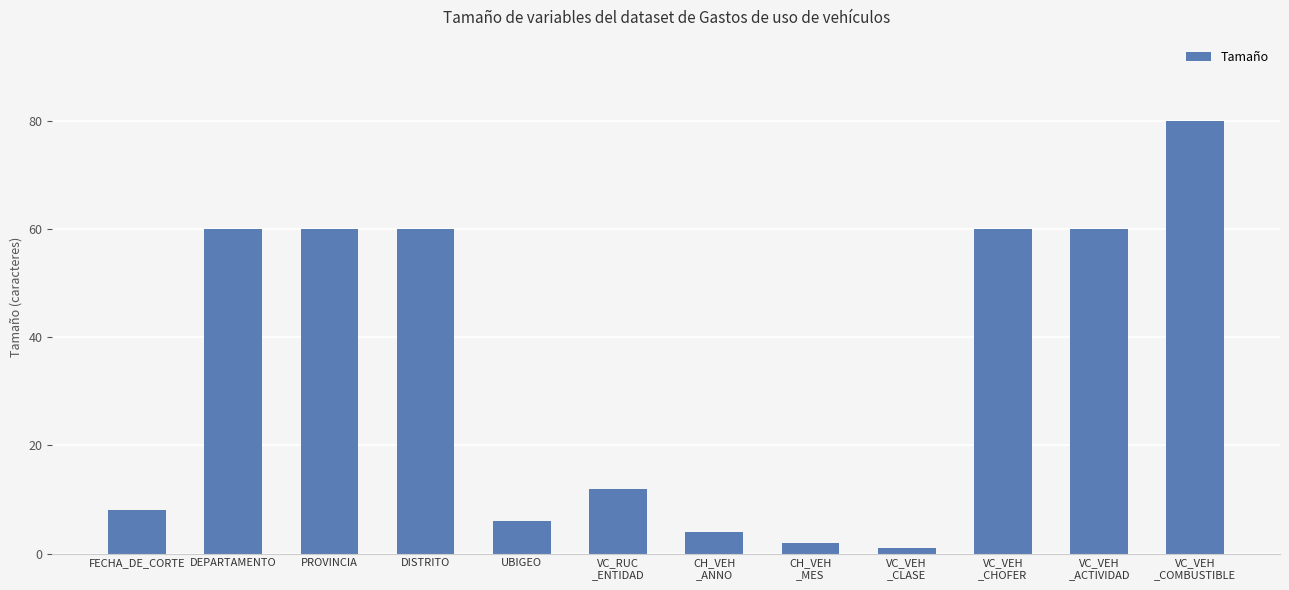

What is the average value?

34